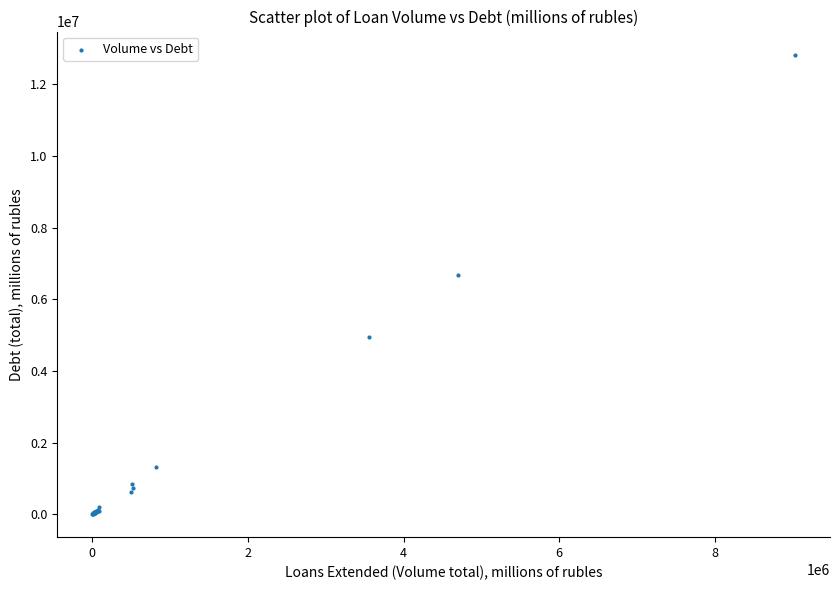

What Y value in the scatter plot is closest to 6415162?

6669932